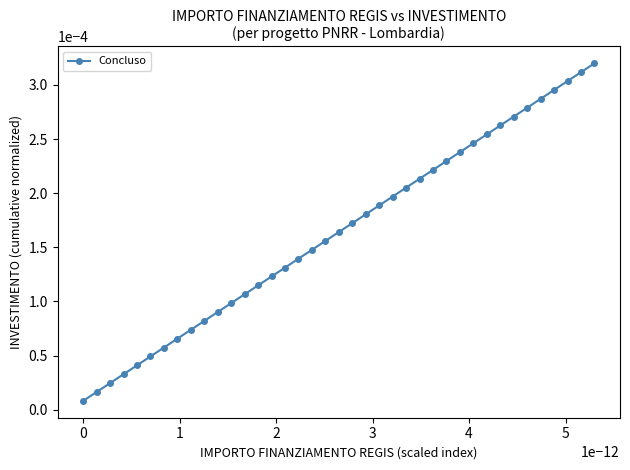

True or false: there are more than 1 points higher than both neighbors.

False